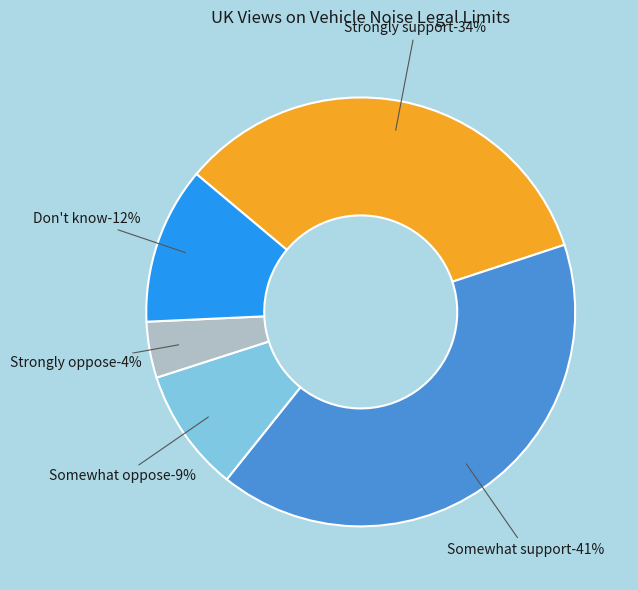

To the nearest percent, what is the difference between the Don't know and Strongly support slice percentages?

22%